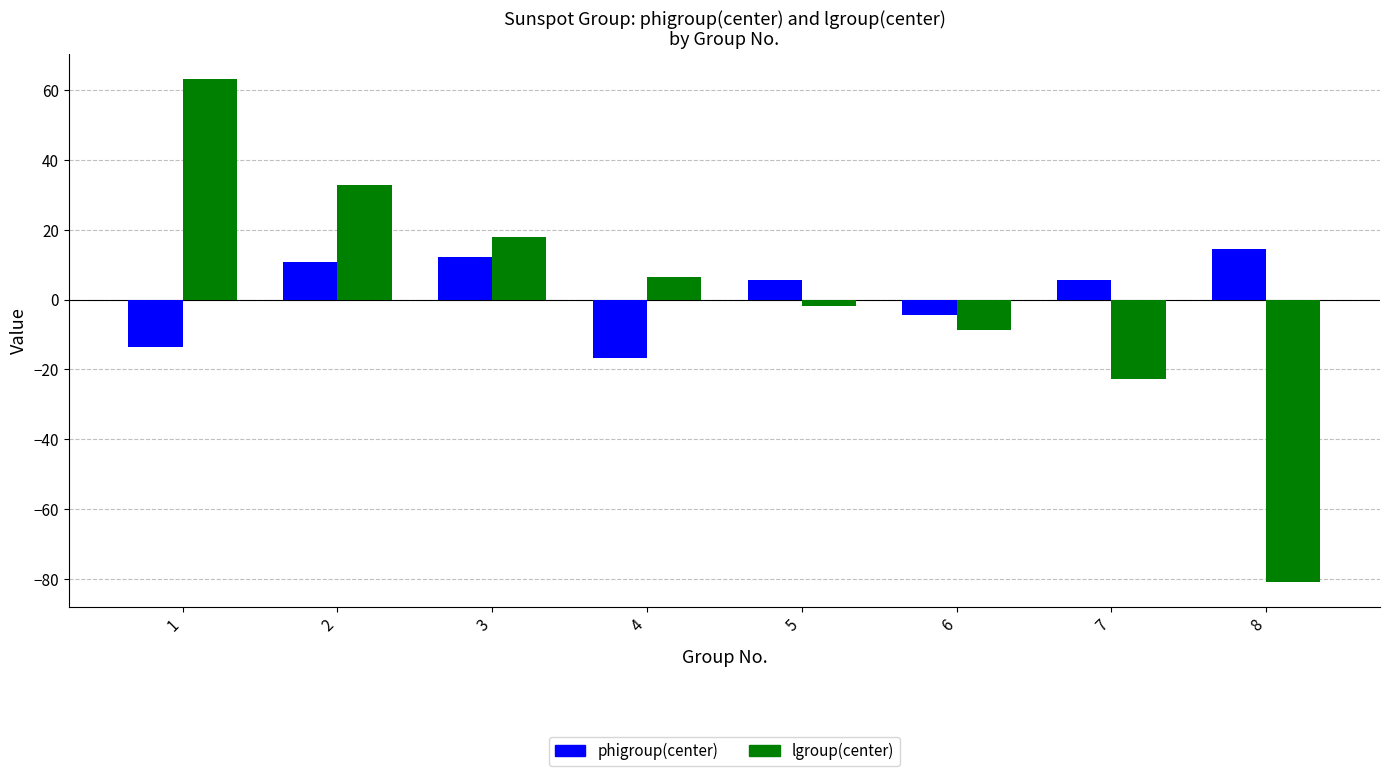

What is the difference between the highest and lowest values at 1?

76.8